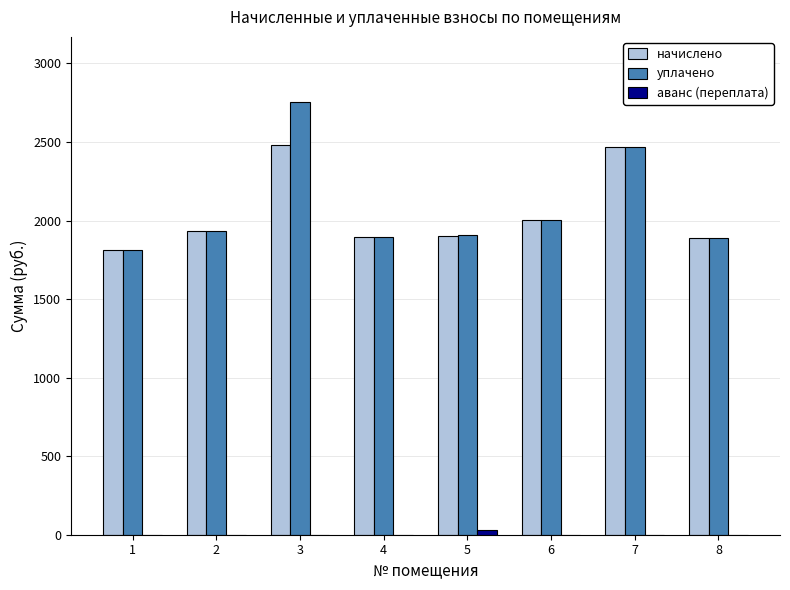

What is the difference between the начислено values at 2 and 1?

124.0